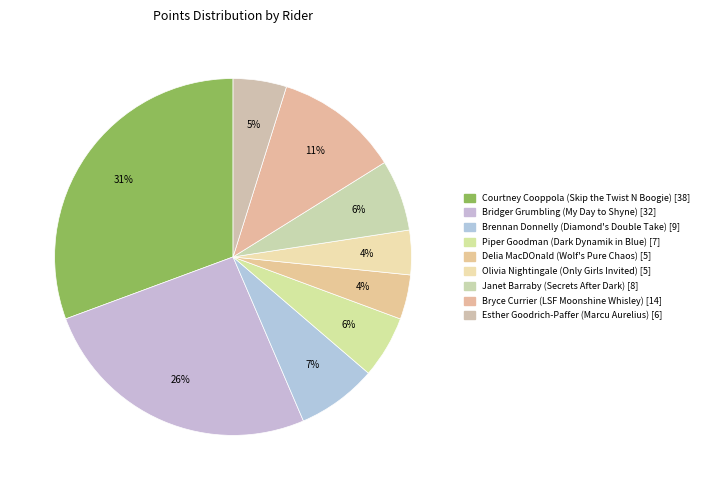

Count the number of slices in the pie.

9